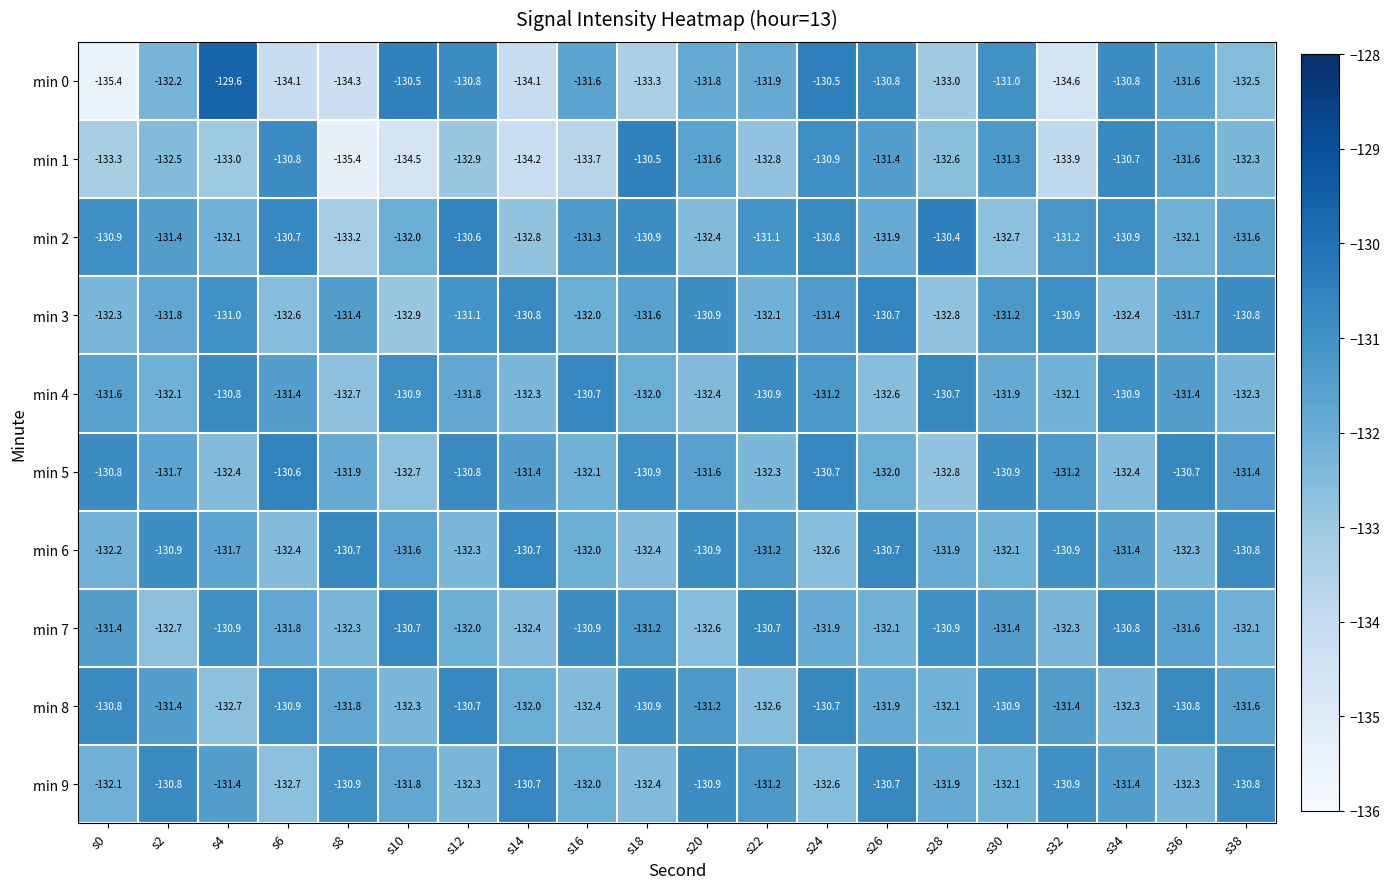

The value of min 2 at s34 is -183.0. True or false?

False